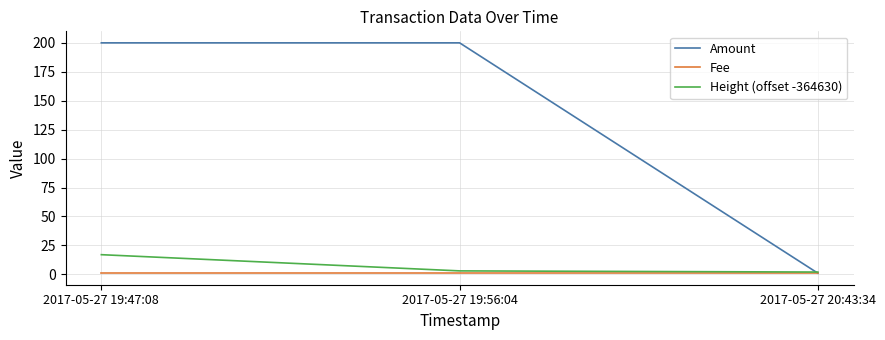

What is the difference between the Amount values at 2017-05-27 19:47:08 and 2017-05-27 20:43:34?

199